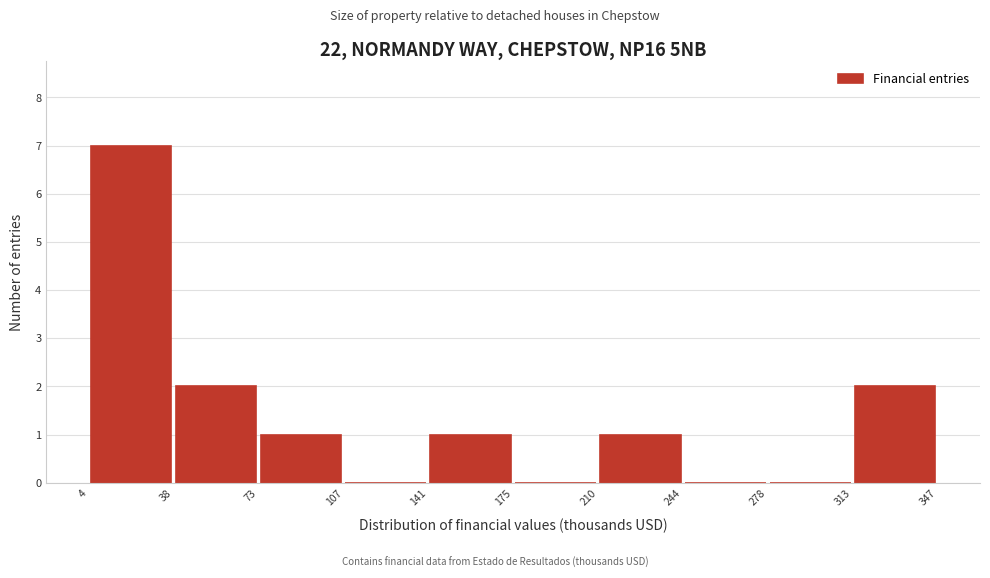

Reading left to right, list every bar in this chart as the range it spans on the x-axis followed by its height. The values are not printed on the chart, so give them approximately, as read against the axis.

4 to 38: 7
38 to 73: 2
73 to 107: 1
107 to 141: 0
141 to 175: 1
175 to 210: 0
210 to 244: 1
244 to 278: 0
278 to 313: 0
313 to 347: 2